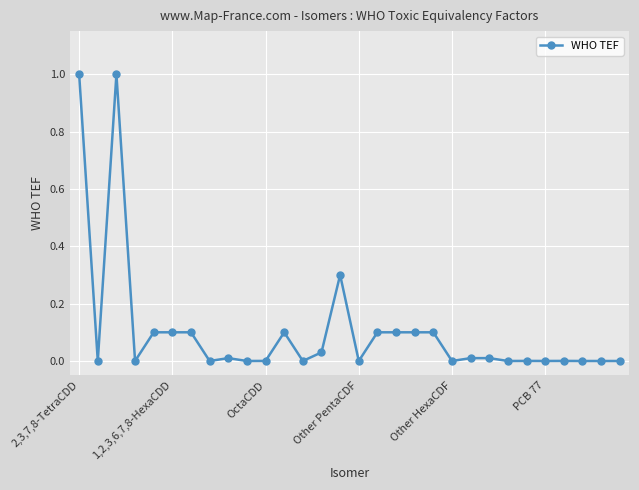

What is the difference between the second highest and minimum values?

1.0